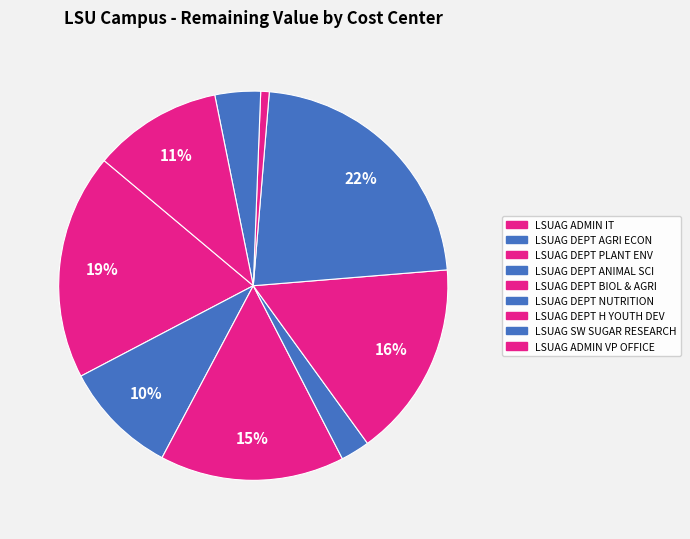

To the nearest percent, what is the average slice percentage?

11%